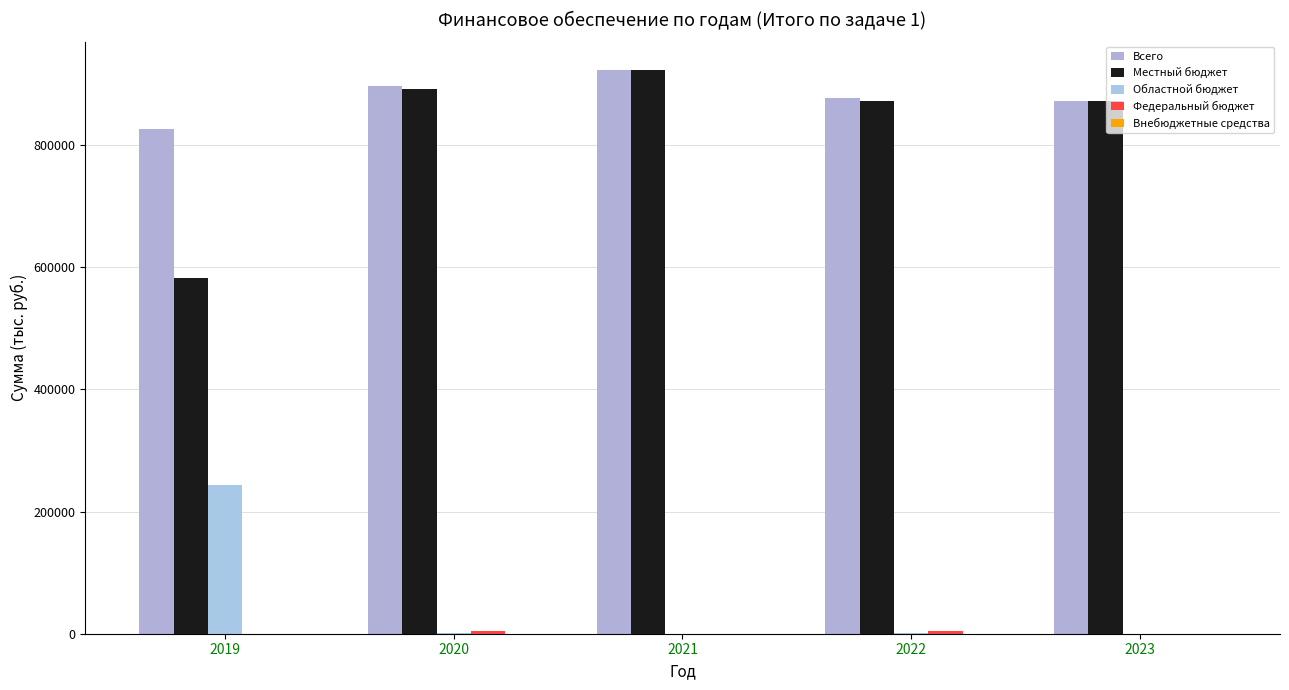

How many distinct data groups are displayed?

4